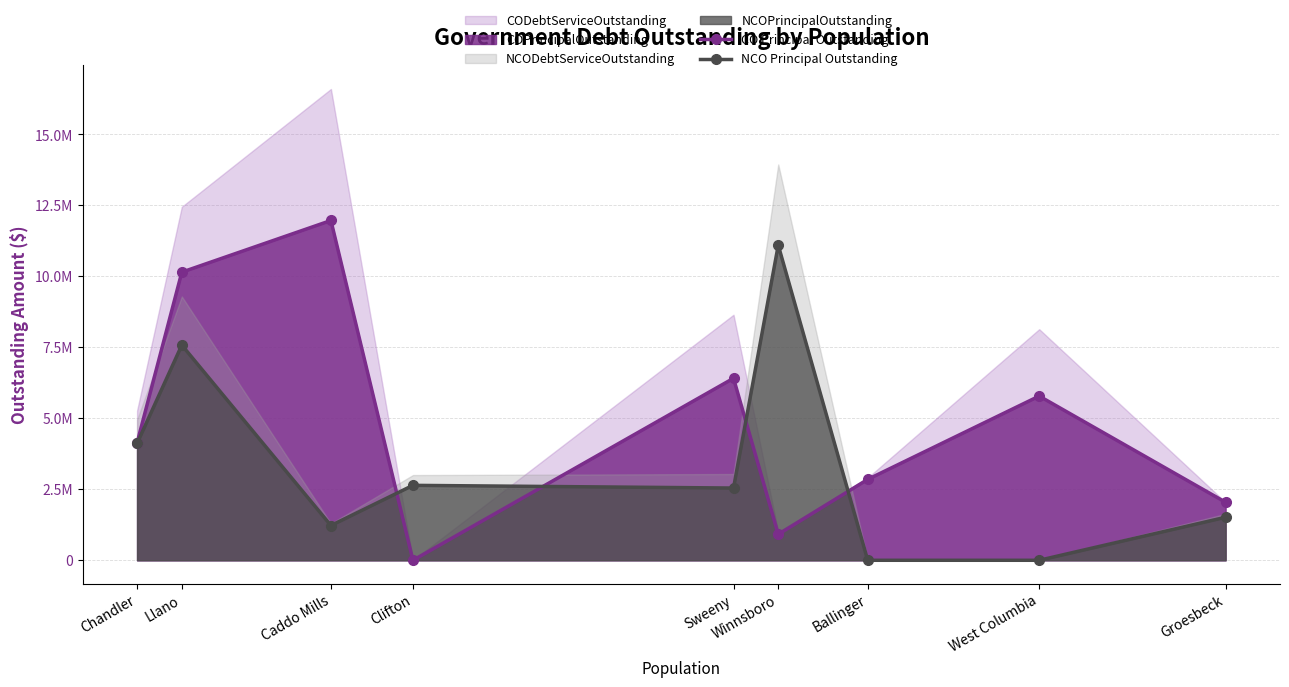

How many intersections are there between NCO Principal Outstanding and CO Principal Outstanding?

4